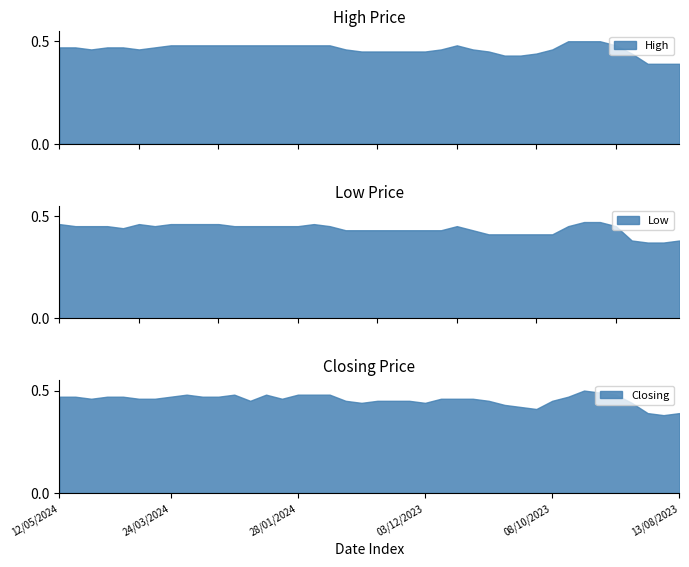

True or false: High has a value of 0.1 at 26/11/2023.

False